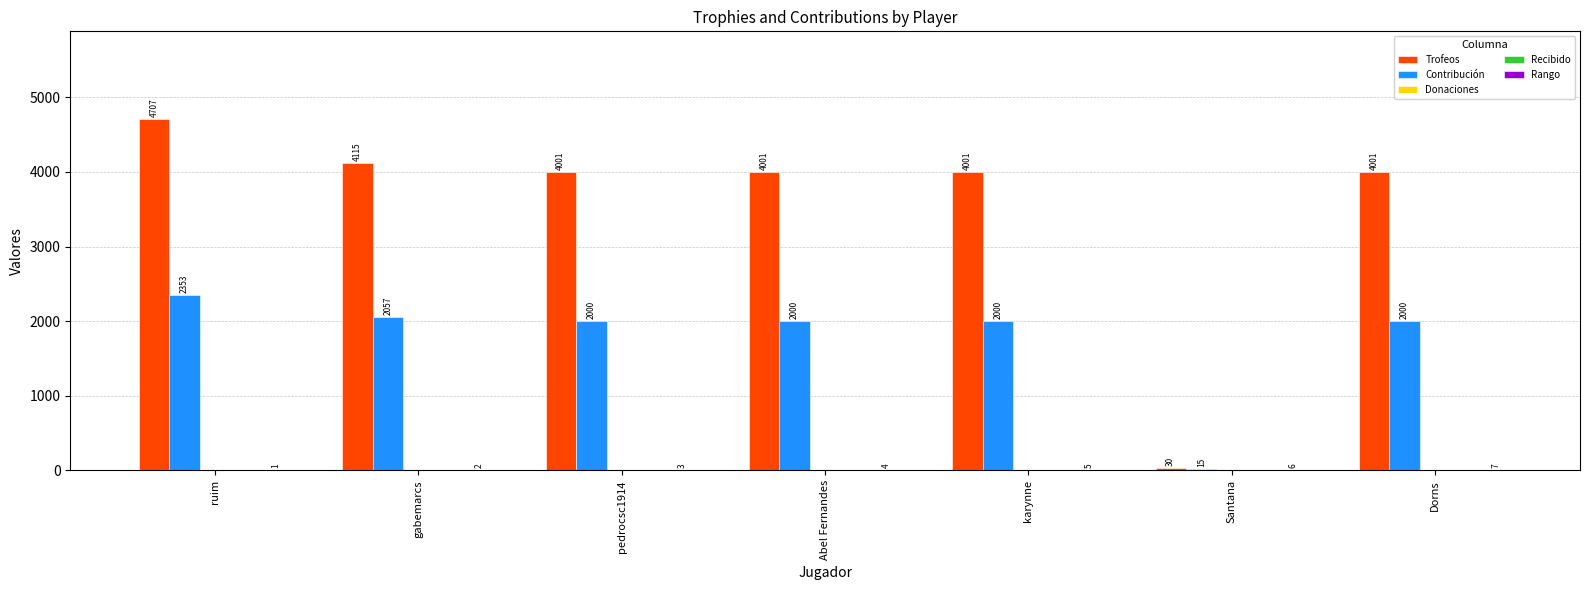

What is the total value across all series at Dorns?

6008